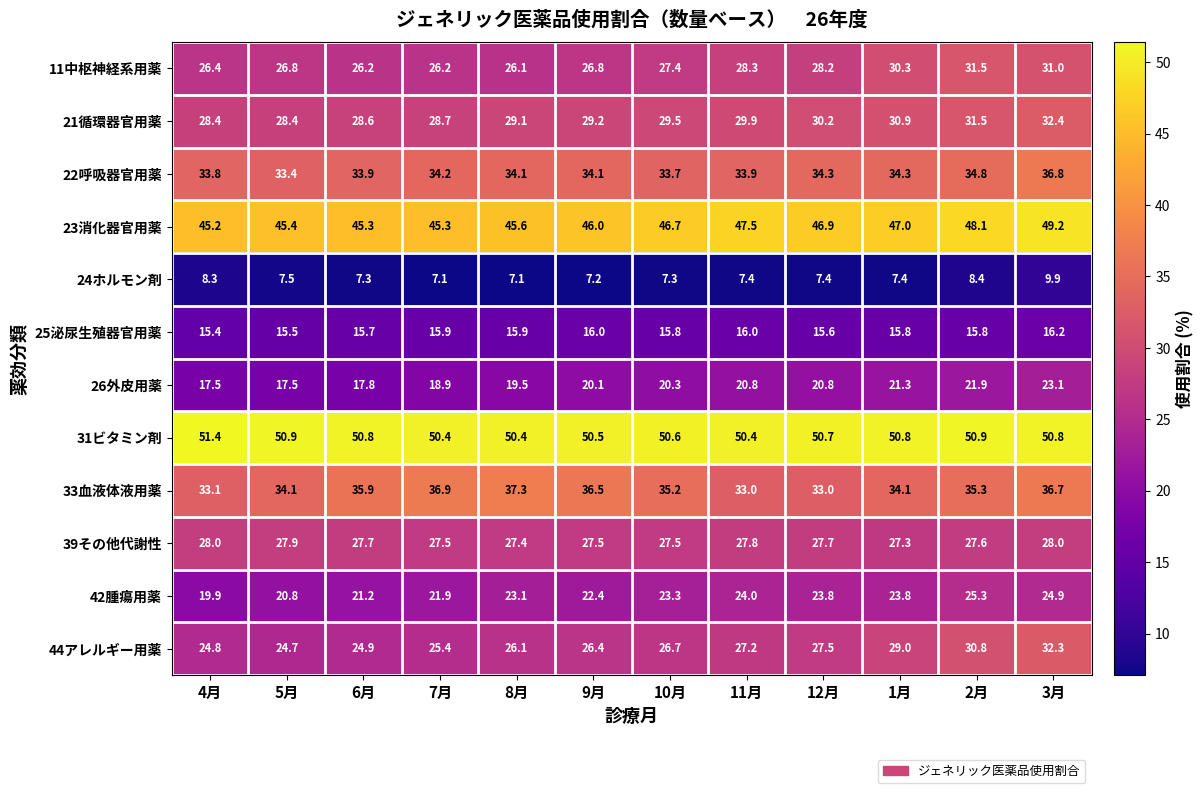

The 39その他代謝性 series shows 27.5 at 9月. True or false?

True